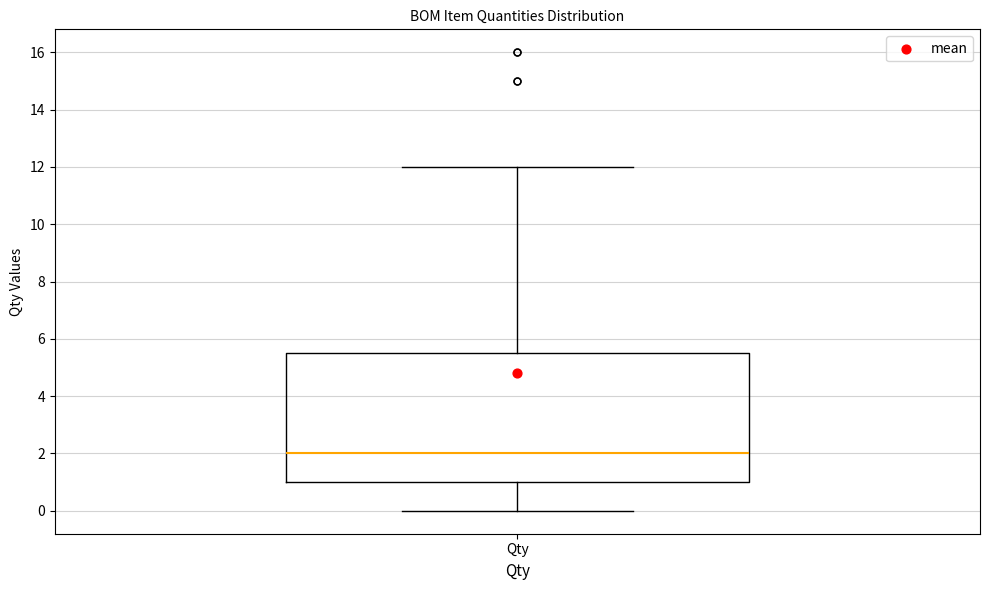

Transcribe this box plot: give where the median line is, the range the box spans, and where the two whiskers end, as read against the y-axis. The values are not printed on the chart, so give them approximately, as read against the axis.

median 2.0, box 1.0 to 5.6, whiskers 0.0 to 12.0